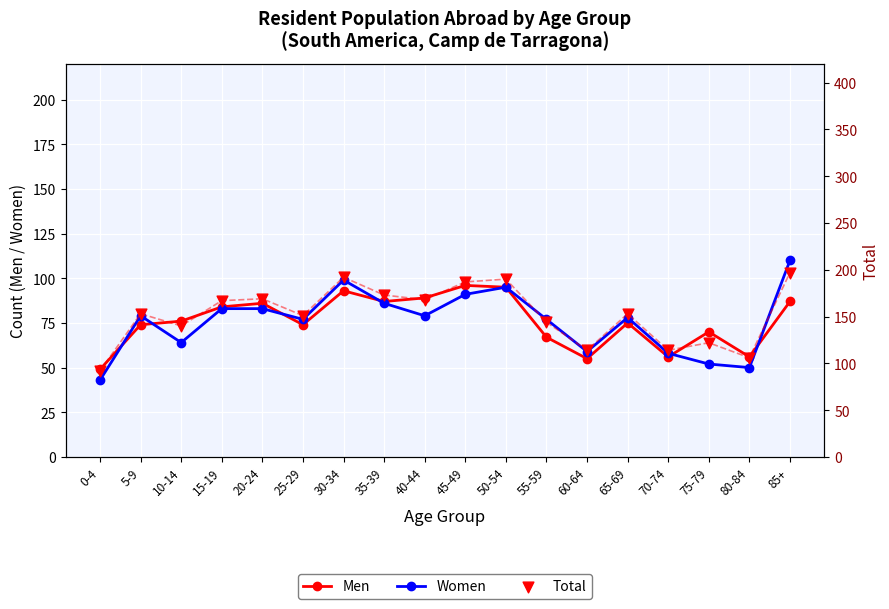

Which series has the largest total across all categories?

Total